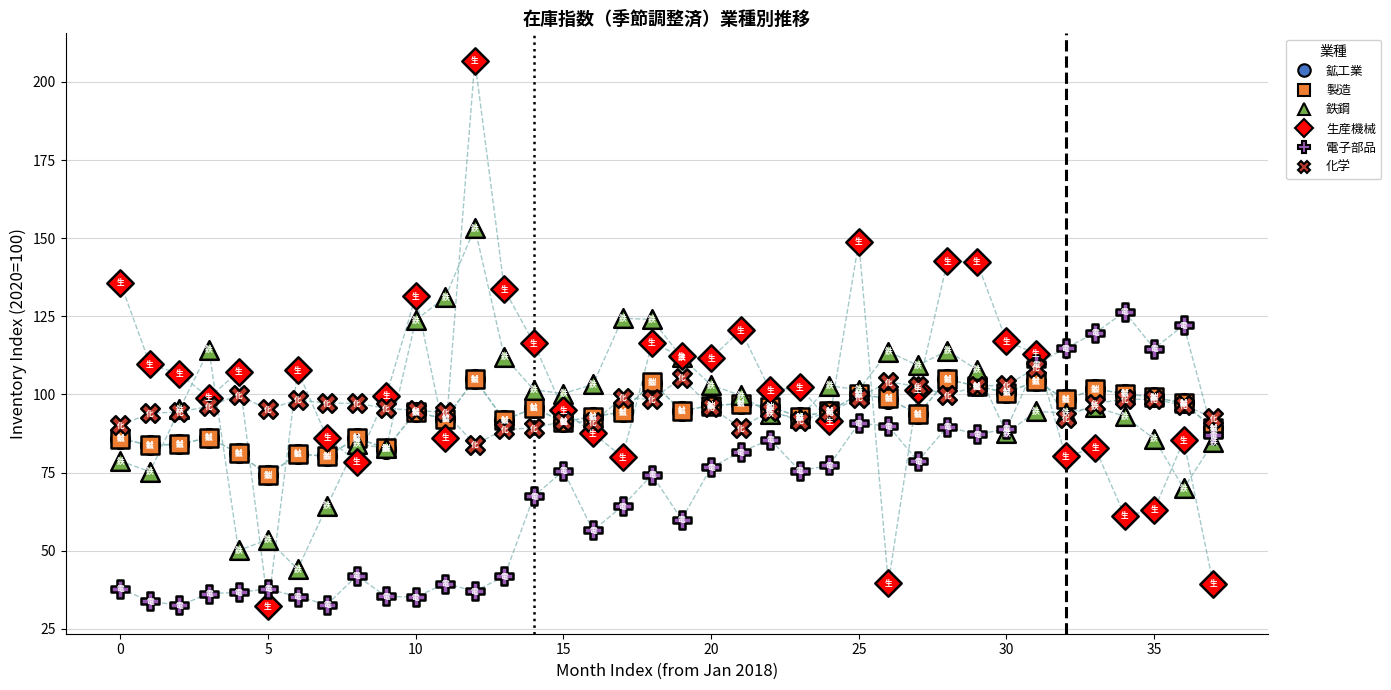

Which series contains the highest Y value?

生産機械